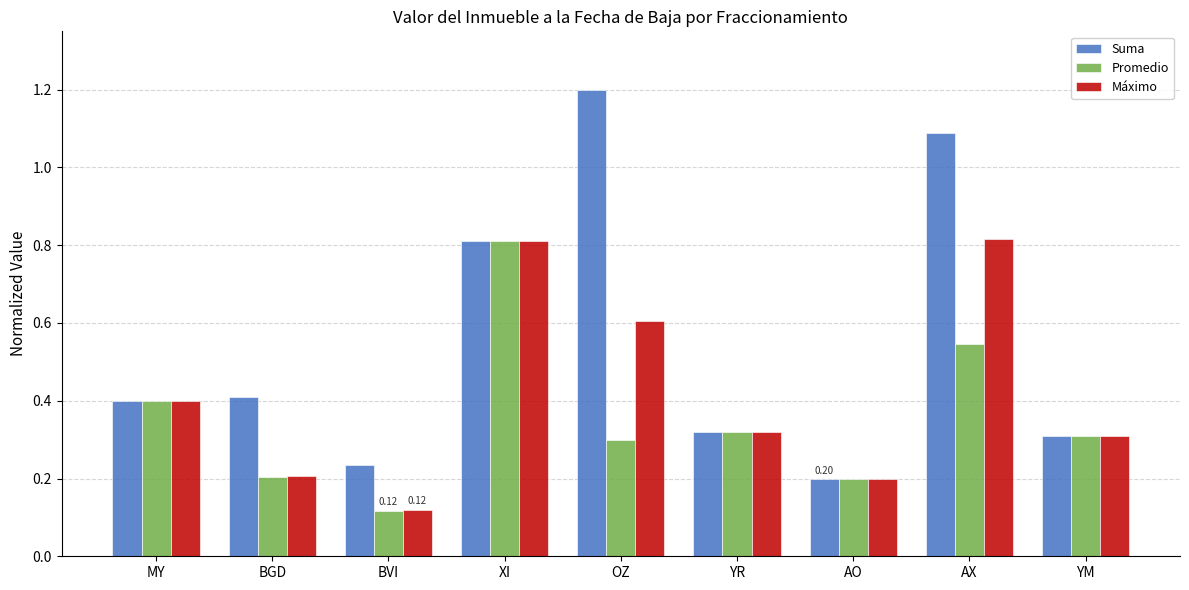

What are all the series names shown in the legend?

Suma, Promedio, Máximo